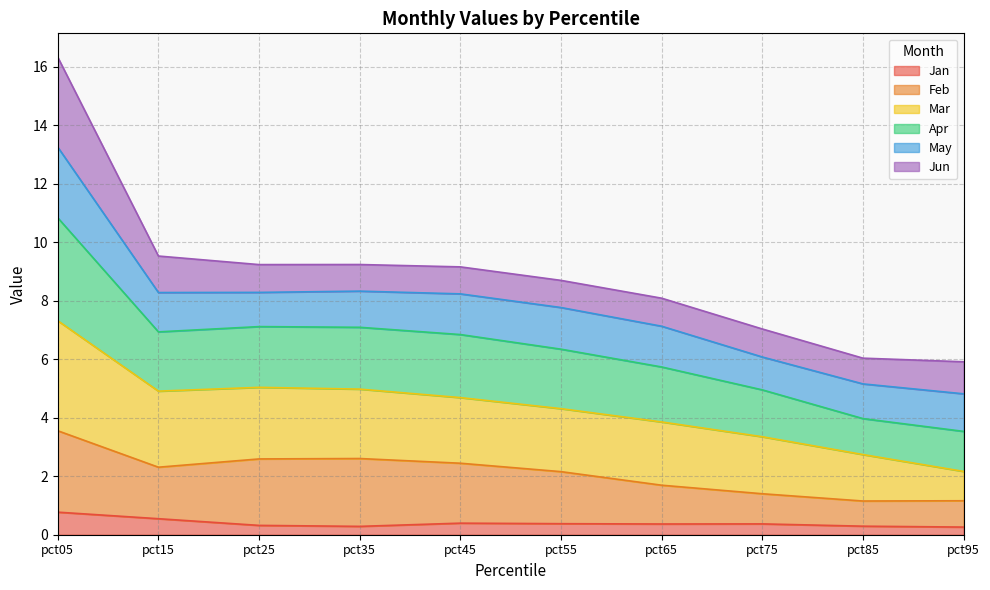

How many lines are shown in the chart?

6